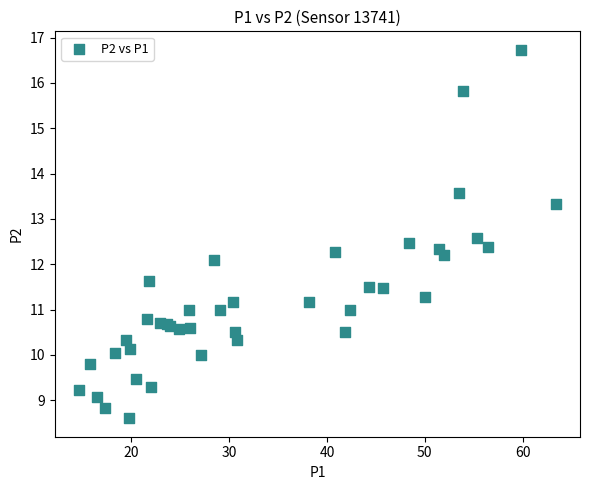

What Y value in the scatter plot is closest to 12?

12.1